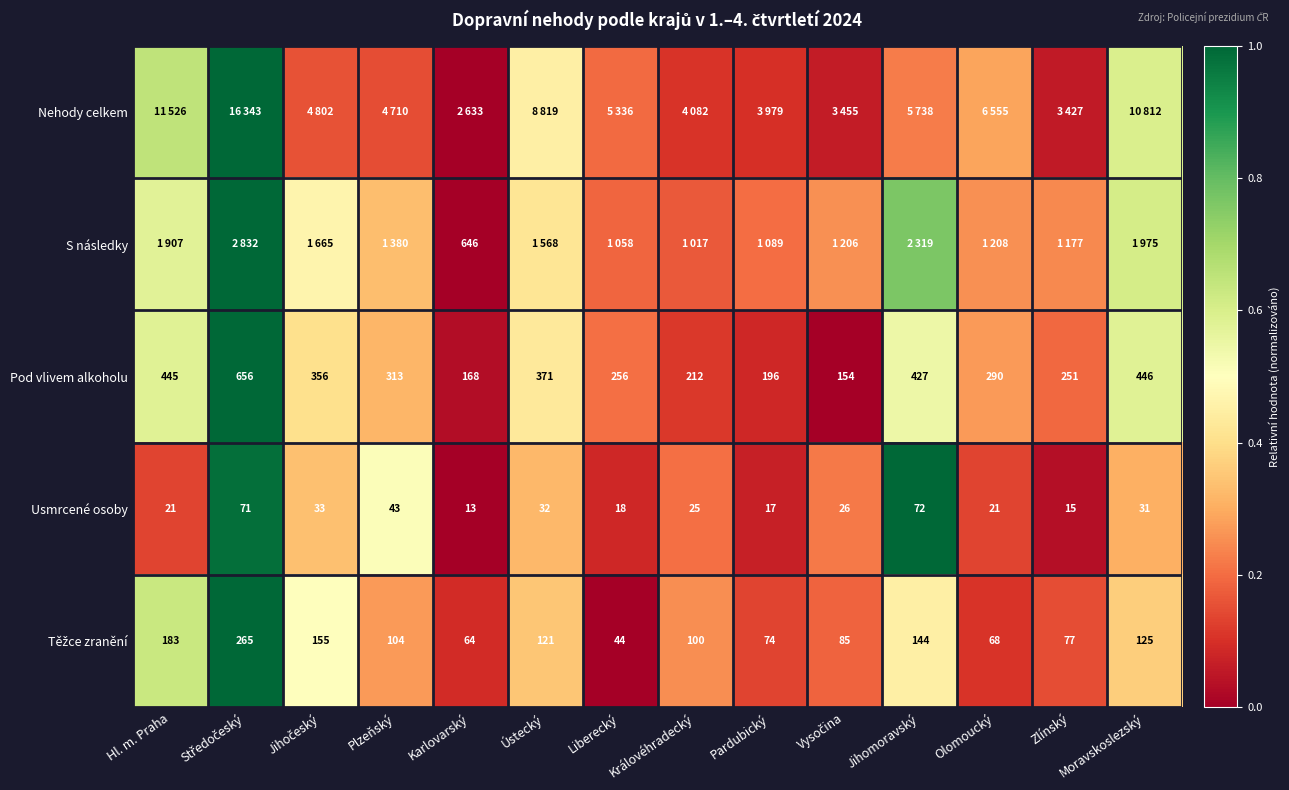

Where is Usmrcené osoby nearest to the value 42?

Plzeňský